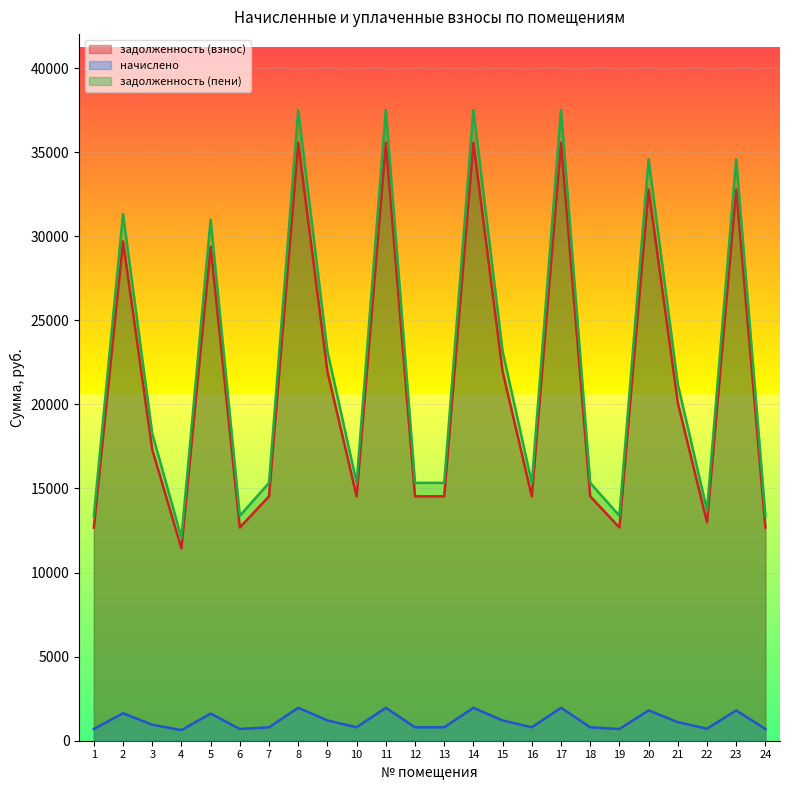

True or false: начислено and задолженность (взнос) cross at least once.

False